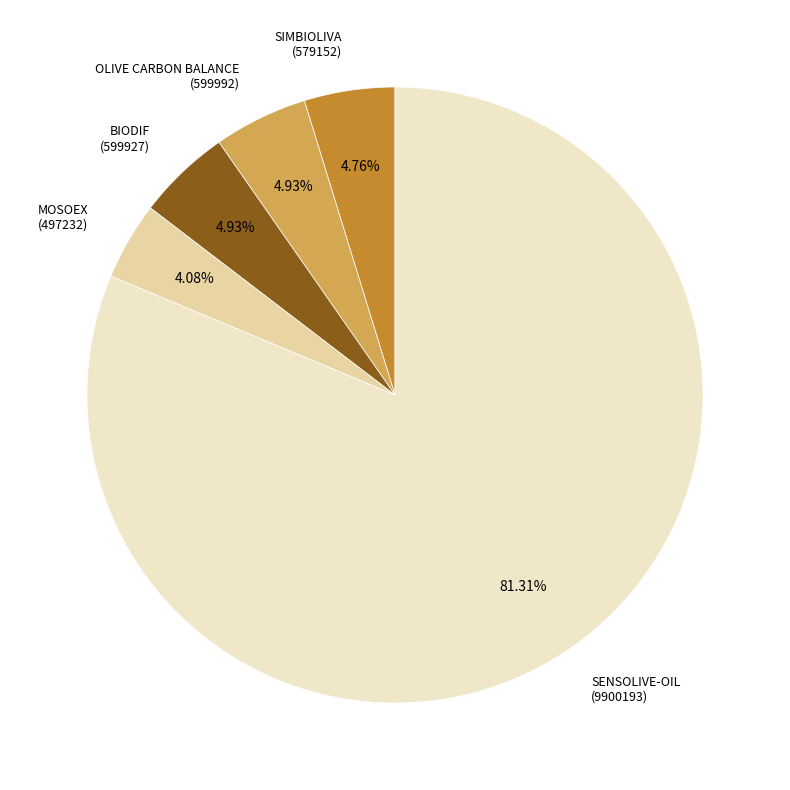

What is the majority slice?

SENSOLIVE-OIL (9900193)